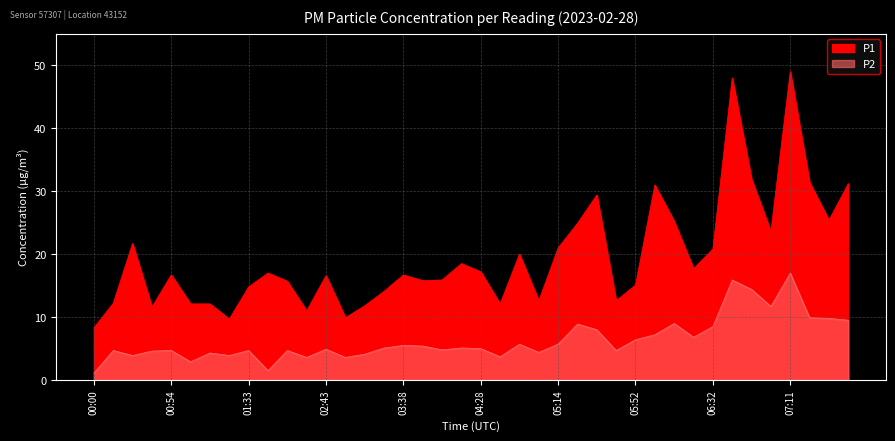

True or false: P2 has more than 2 interior local peaks.

True